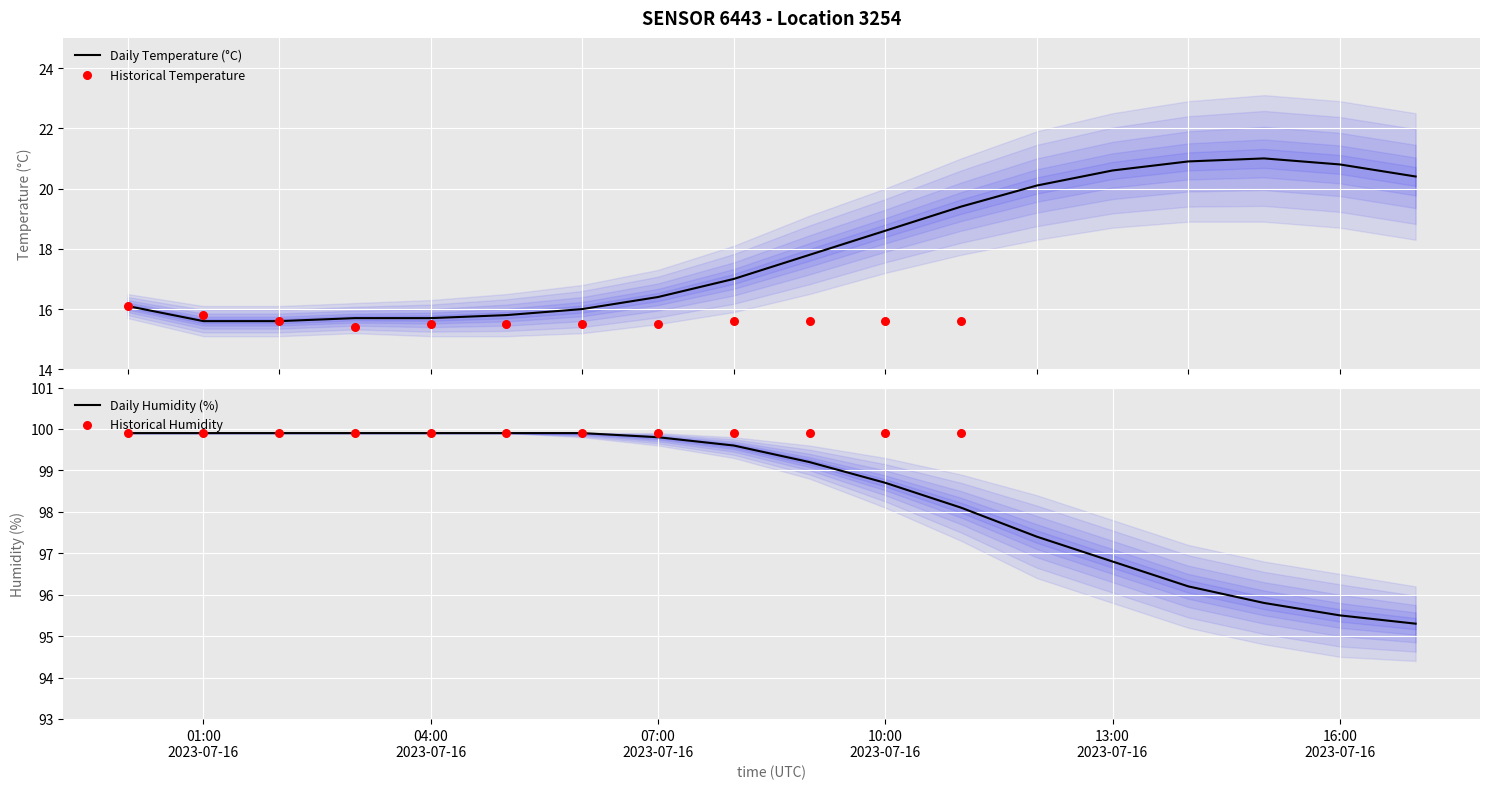

Which series contains the highest Y value?

humidity